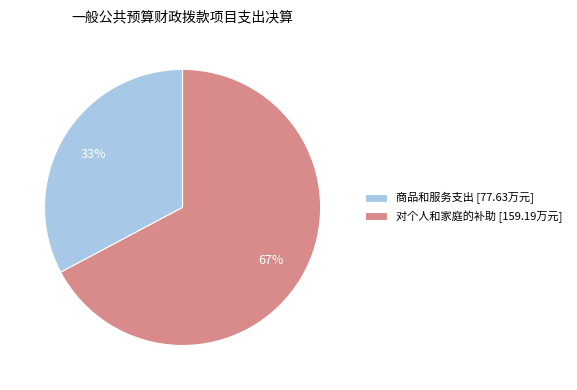

To the nearest percent, what is the difference between the largest and smallest slice percentages?

34%